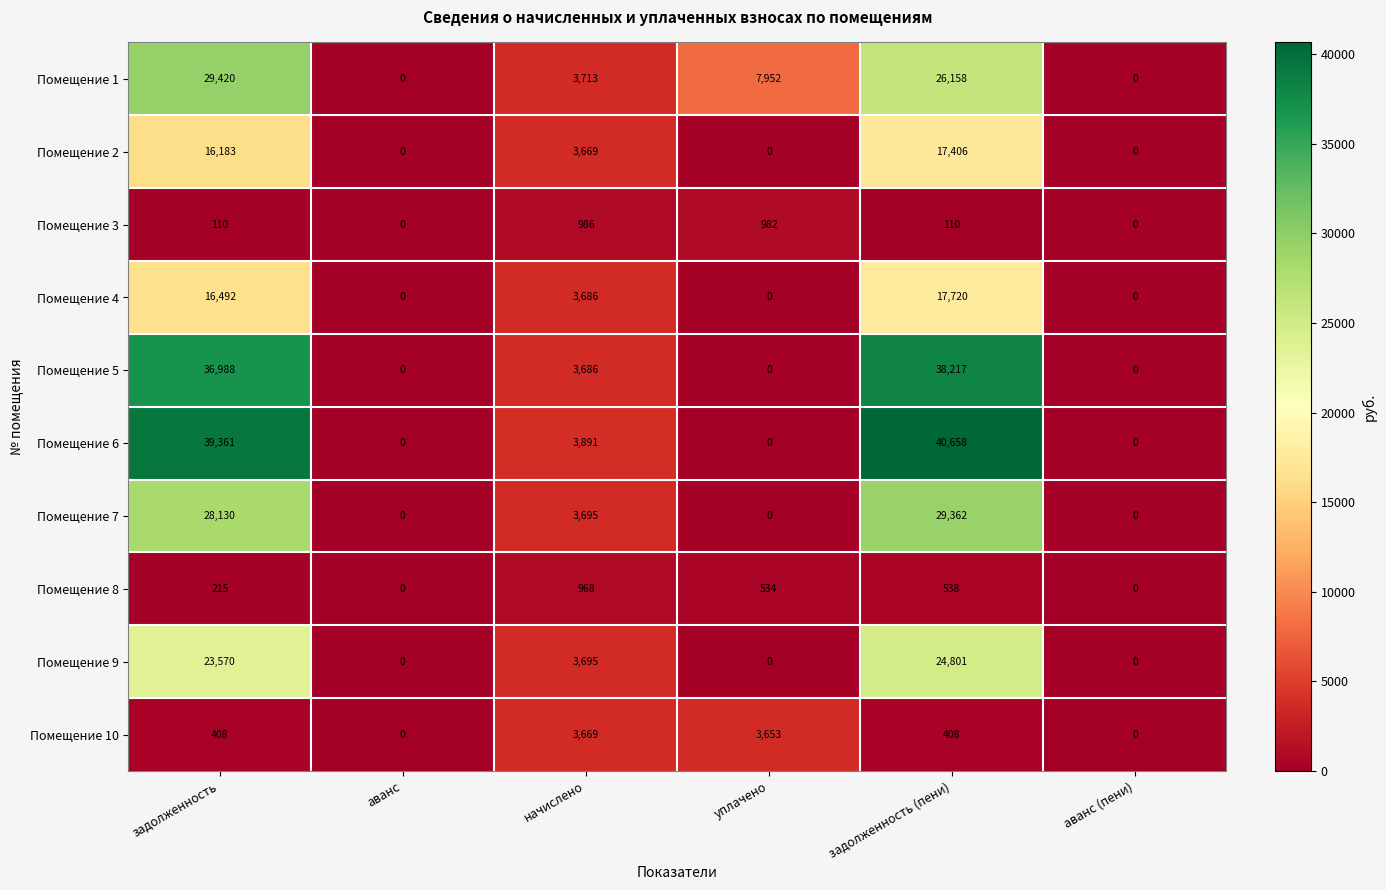

Between аванс and уплачено, which series saw the biggest shift?

Помещение 1